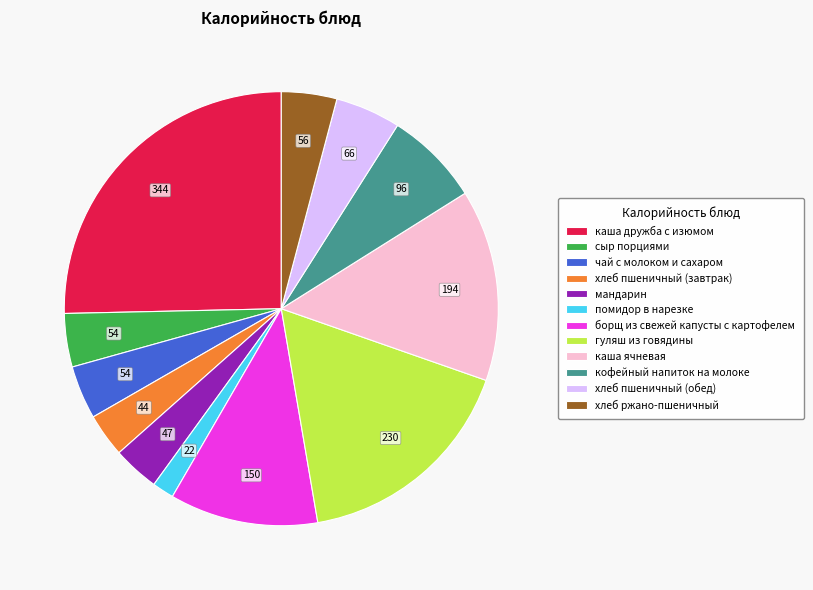

Combined, do чай с молоком и сахаром and хлеб ржано-пшеничный account for over 50%?

No